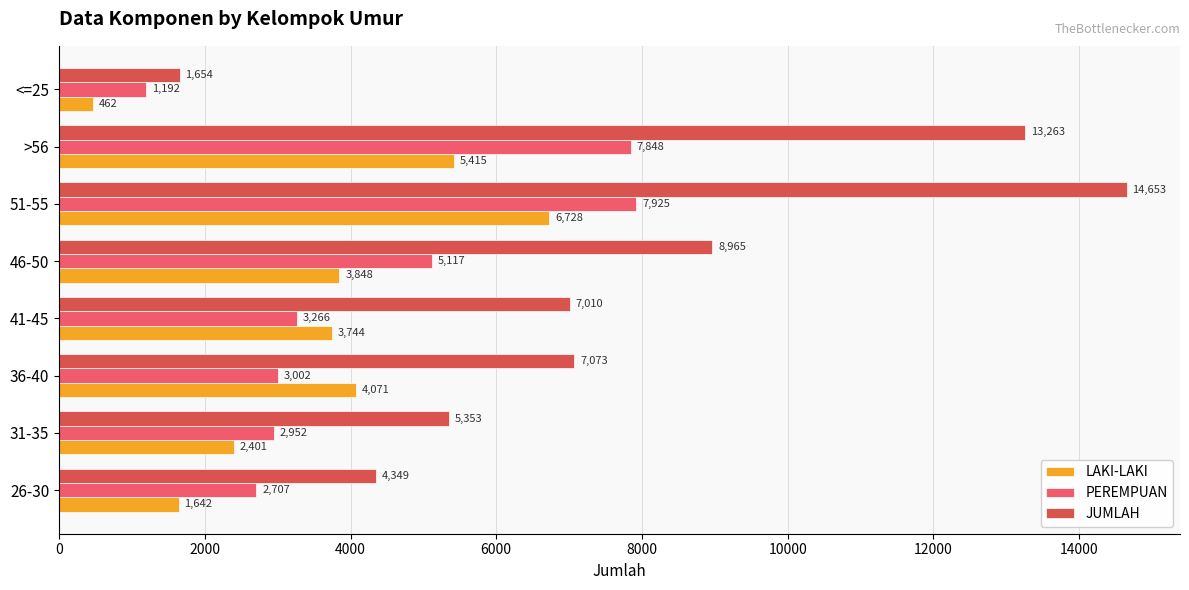

List the series in order of their overall mean, lowest first.

LAKI-LAKI, PEREMPUAN, JUMLAH